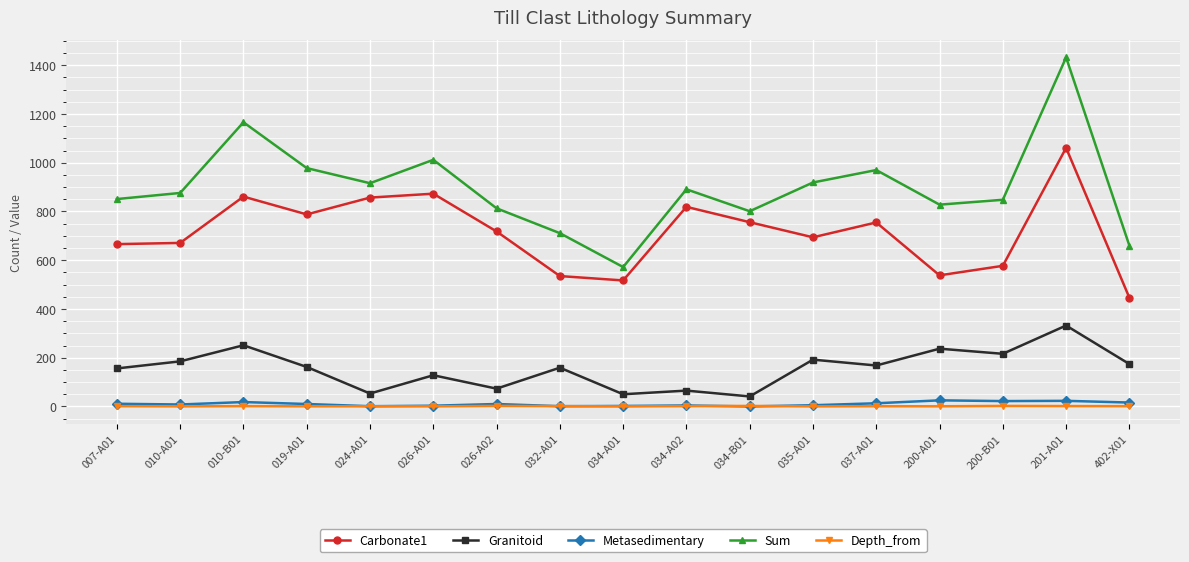

Is it true that Carbonate1 equals 873.0 at 026-A01?

True